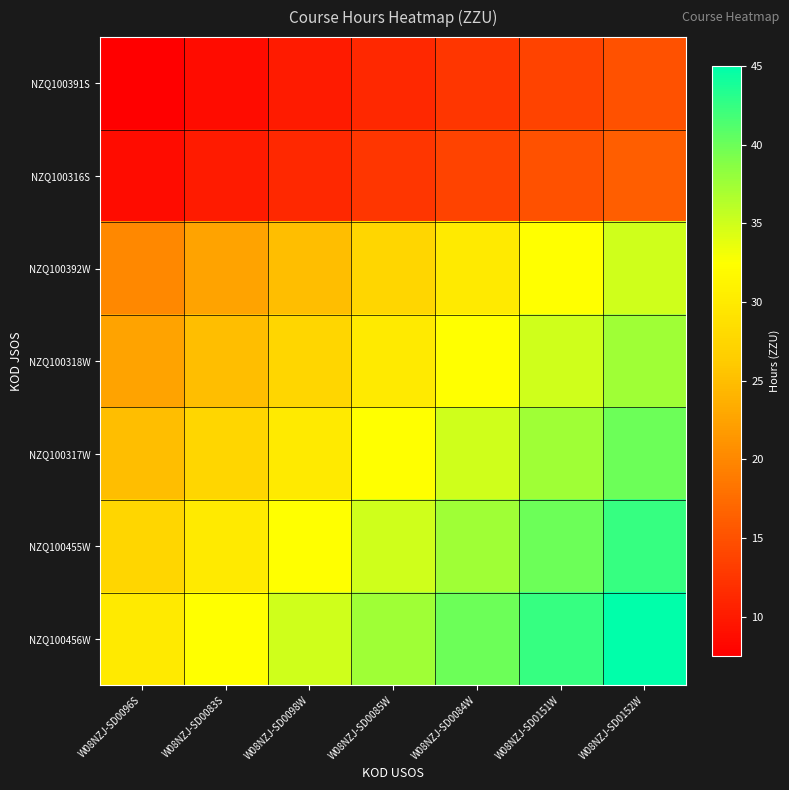

Reading left to right, what are all the values shown in this chart?

NZQ100391S: W08NZJ-SD0096S=7.5	W08NZJ-SD0083S=8.8	W08NZJ-SD0098W=10.0	W08NZJ-SD0085W=11.2	W08NZJ-SD0084W=12.5	W08NZJ-SD0151W=13.8	W08NZJ-SD0152W=15.0
NZQ100316S: W08NZJ-SD0096S=8.8	W08NZJ-SD0083S=10.0	W08NZJ-SD0098W=11.2	W08NZJ-SD0085W=12.5	W08NZJ-SD0084W=13.8	W08NZJ-SD0151W=15.0	W08NZJ-SD0152W=16.3
NZQ100392W: W08NZJ-SD0096S=20.0	W08NZJ-SD0083S=22.5	W08NZJ-SD0098W=25.0	W08NZJ-SD0085W=27.5	W08NZJ-SD0084W=30.0	W08NZJ-SD0151W=32.5	W08NZJ-SD0152W=35.0
NZQ100318W: W08NZJ-SD0096S=22.5	W08NZJ-SD0083S=25.0	W08NZJ-SD0098W=27.5	W08NZJ-SD0085W=30.0	W08NZJ-SD0084W=32.5	W08NZJ-SD0151W=35.0	W08NZJ-SD0152W=37.5
NZQ100317W: W08NZJ-SD0096S=25.0	W08NZJ-SD0083S=27.5	W08NZJ-SD0098W=30.0	W08NZJ-SD0085W=32.5	W08NZJ-SD0084W=35.0	W08NZJ-SD0151W=37.5	W08NZJ-SD0152W=40.0
NZQ100455W: W08NZJ-SD0096S=27.5	W08NZJ-SD0083S=30.0	W08NZJ-SD0098W=32.5	W08NZJ-SD0085W=35.0	W08NZJ-SD0084W=37.5	W08NZJ-SD0151W=40.0	W08NZJ-SD0152W=42.5
NZQ100456W: W08NZJ-SD0096S=30.0	W08NZJ-SD0083S=32.5	W08NZJ-SD0098W=35.0	W08NZJ-SD0085W=37.5	W08NZJ-SD0084W=40.0	W08NZJ-SD0151W=42.5	W08NZJ-SD0152W=45.0